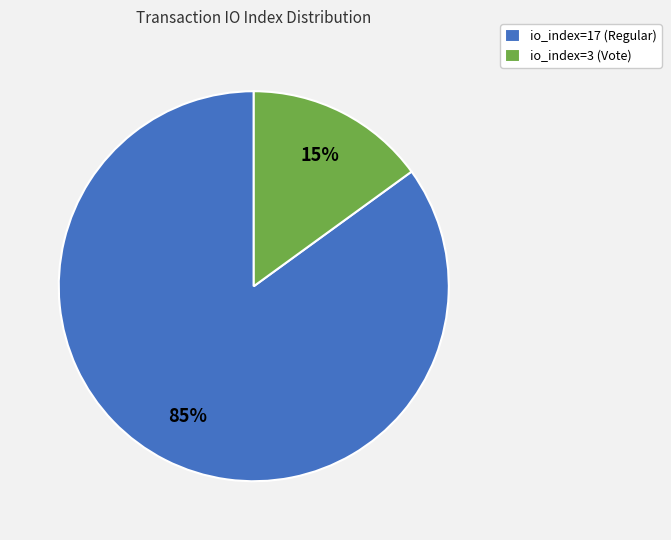

How many slices are in this pie chart?

2